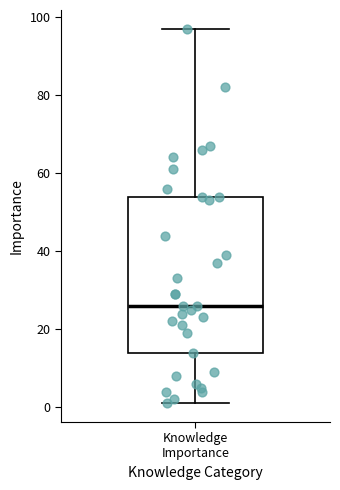

Read this box plot against the y-axis: the position of the median line, the range covered by the box, and the ends of both whiskers. The values are not printed on the chart, so give them approximately, as read against the axis.

median 26, box 14 to 54, whiskers 2 to 98